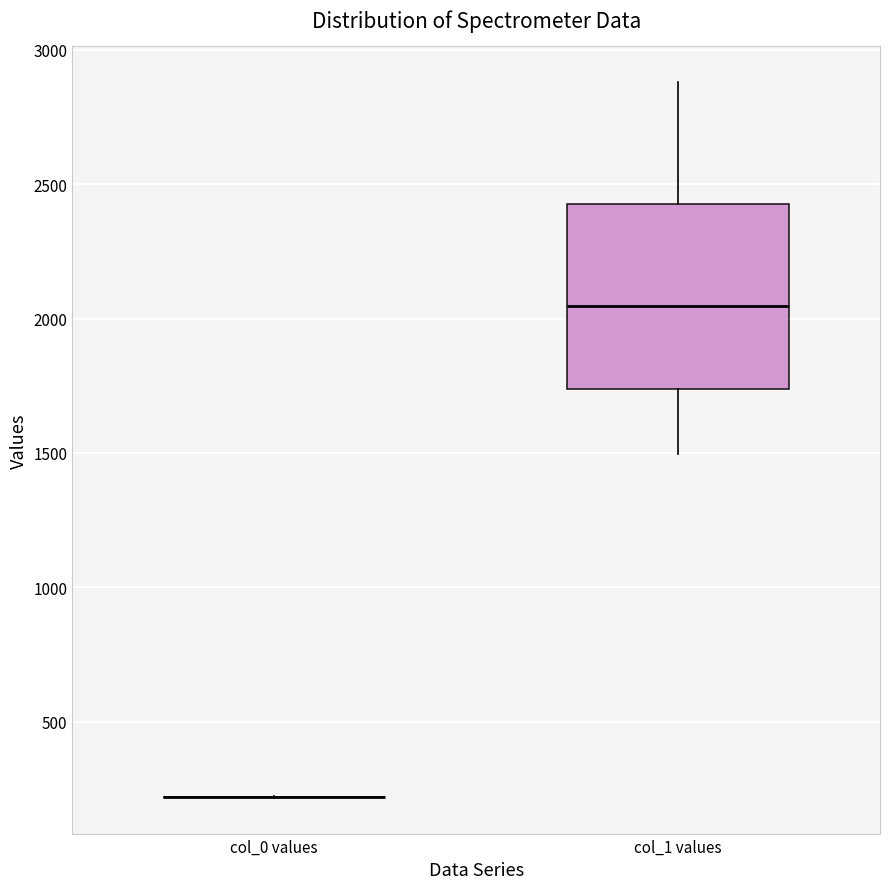

Reading left to right, transcribe this box plot: for each box, give where its median line is, the range the box spans, and where its two whiskers end, as read against the y-axis. The values are not printed on the chart, so give them approximately, as read against the axis.

col_0 values: box collapsed to a line at 200, whiskers 200 to 200
col_1 values: median 2050, box 1750 to 2450, whiskers 1500 to 2900